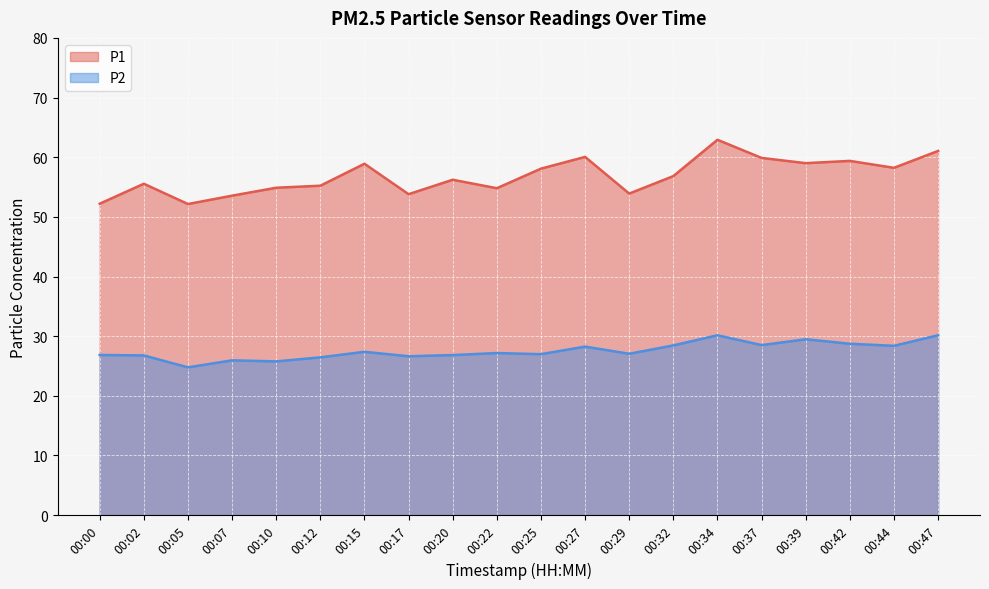

At which label is P1 closest to 57?

00:32